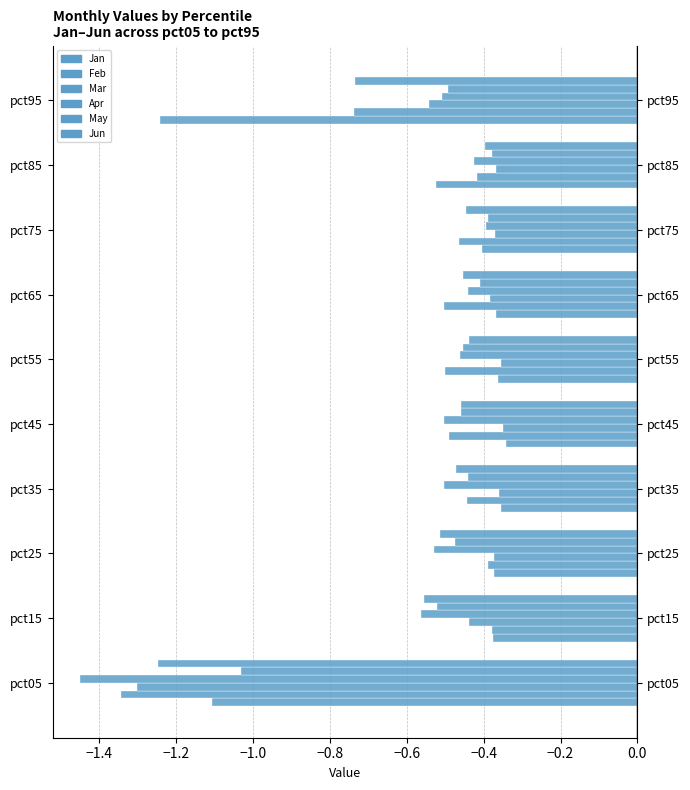

What is the sum of all Mar values?

-4.8